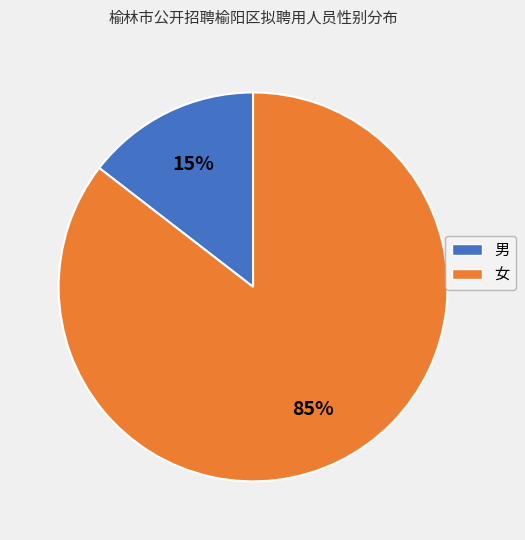

What percentage is the 男 slice, to the nearest percent?

15%